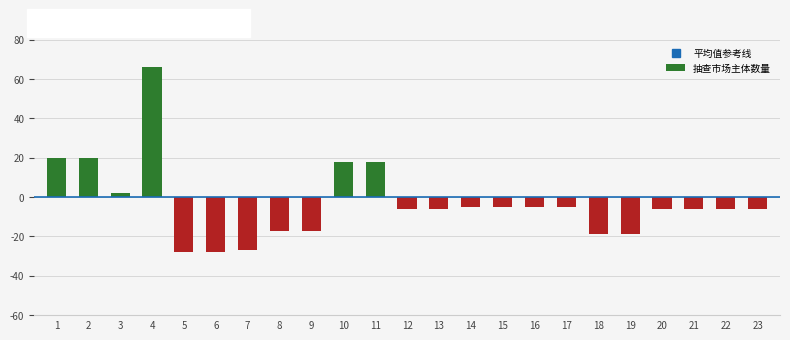

How many bars are there in total?

23